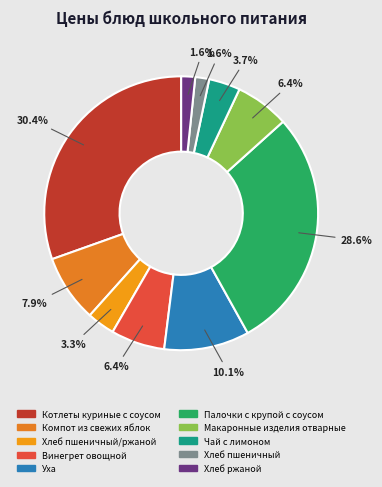

How many segments does this pie chart have?

10